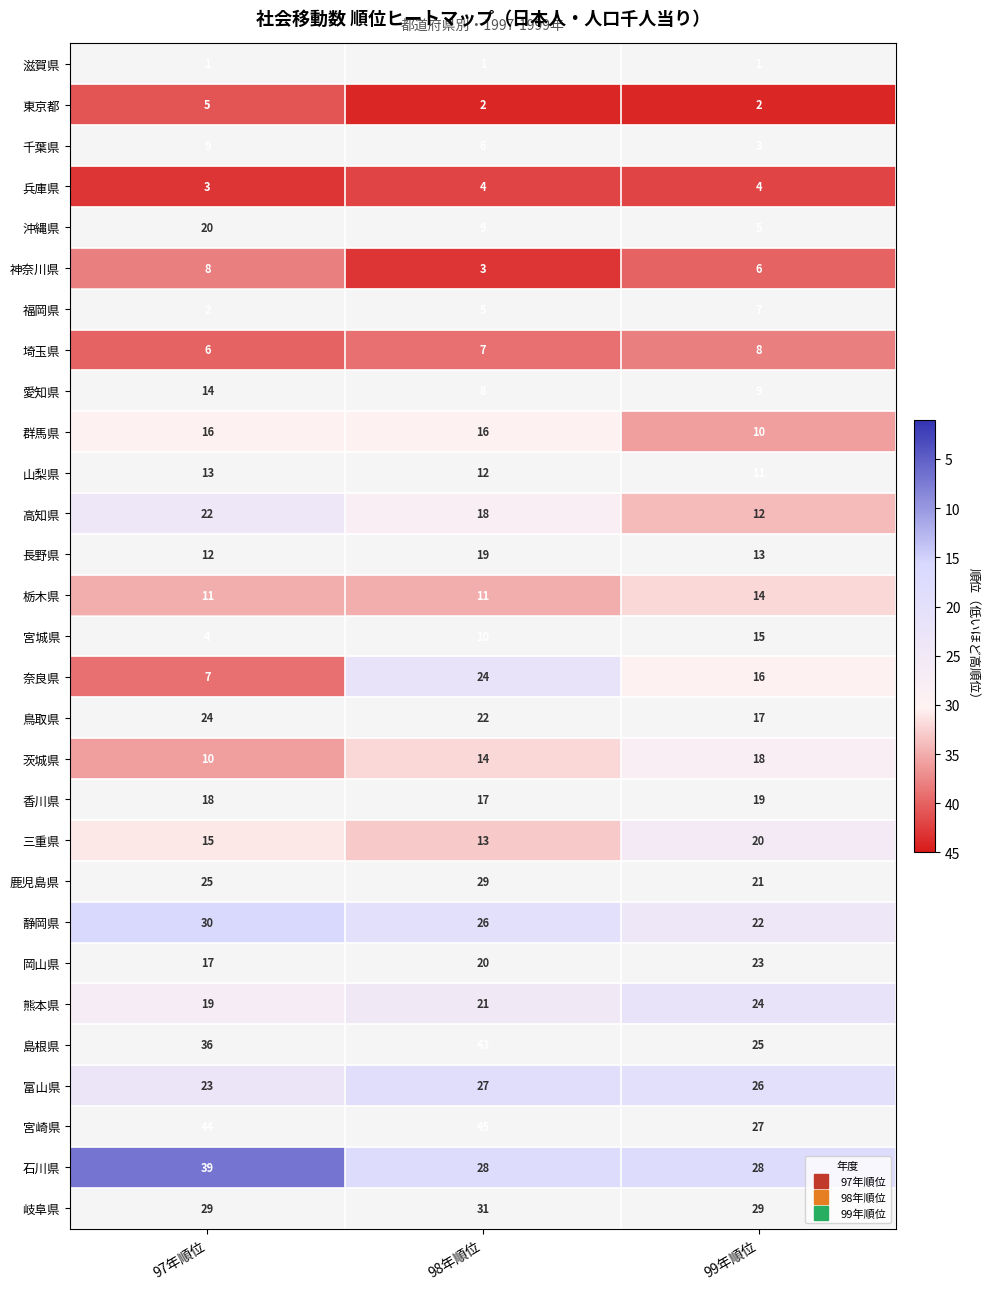

What is the spread (max minus min) of values at 97年順位?

43